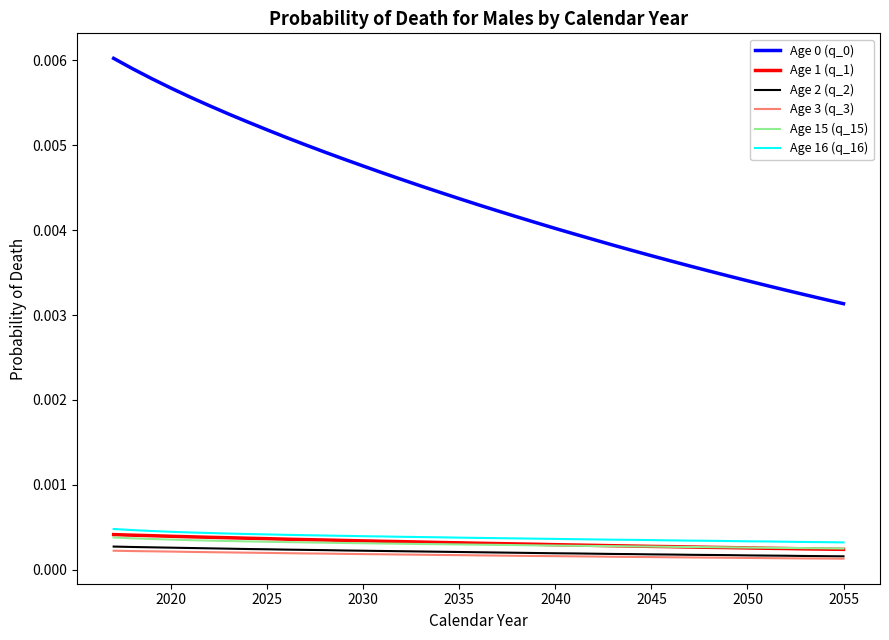

True or false: Age 1 (q_1) and Age 0 (q_0) cross at least once.

False